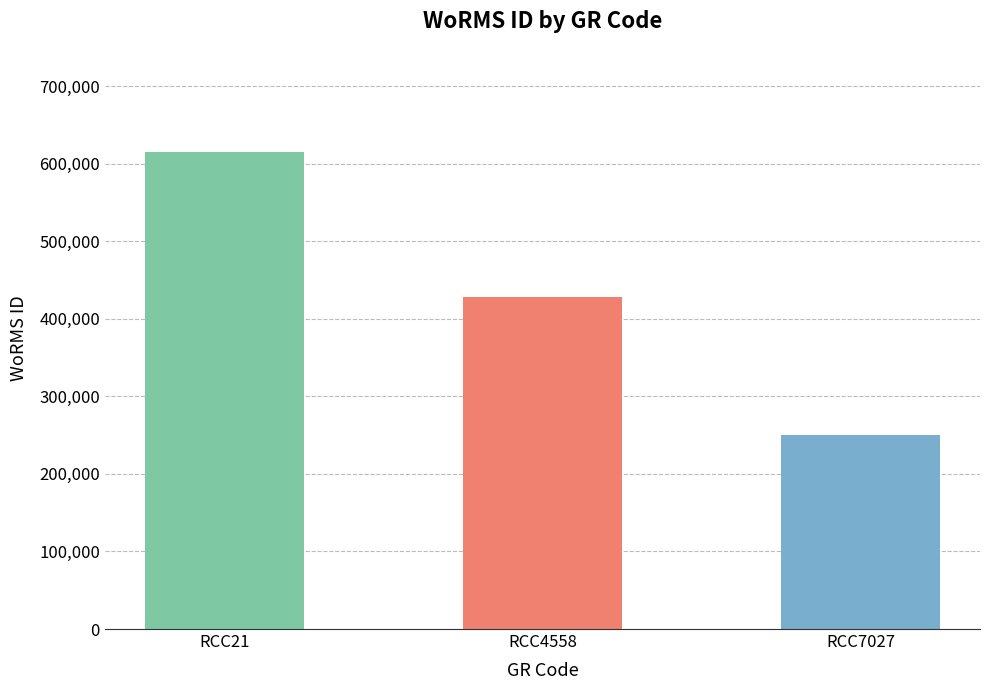

What is the greatest value displayed?

614694